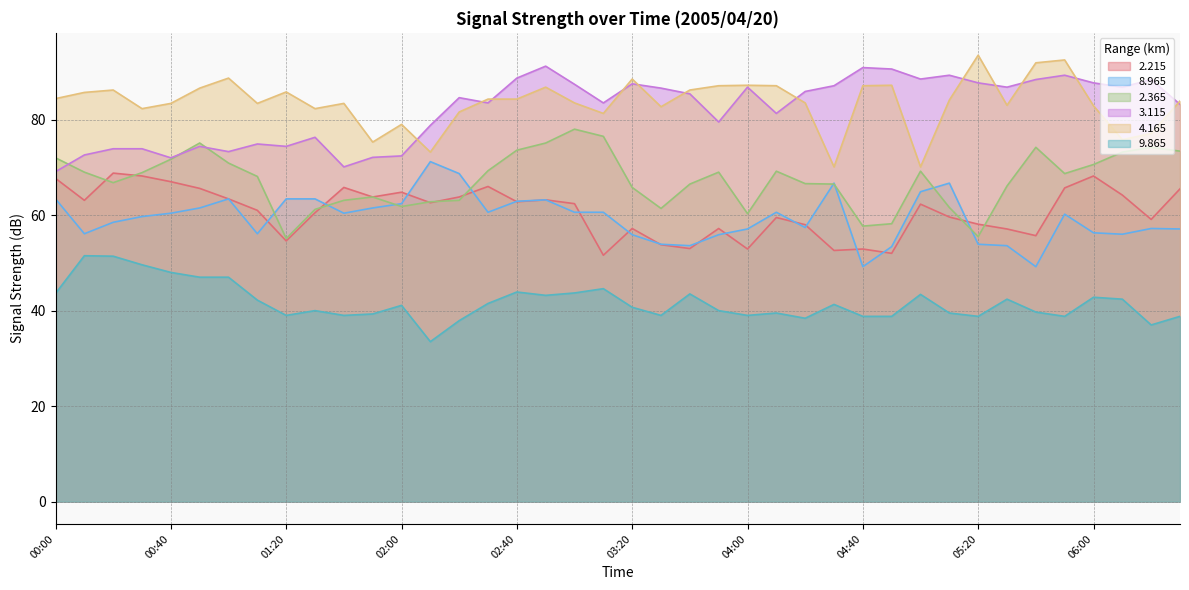

What is the average value of the 2.215 series?

60.8